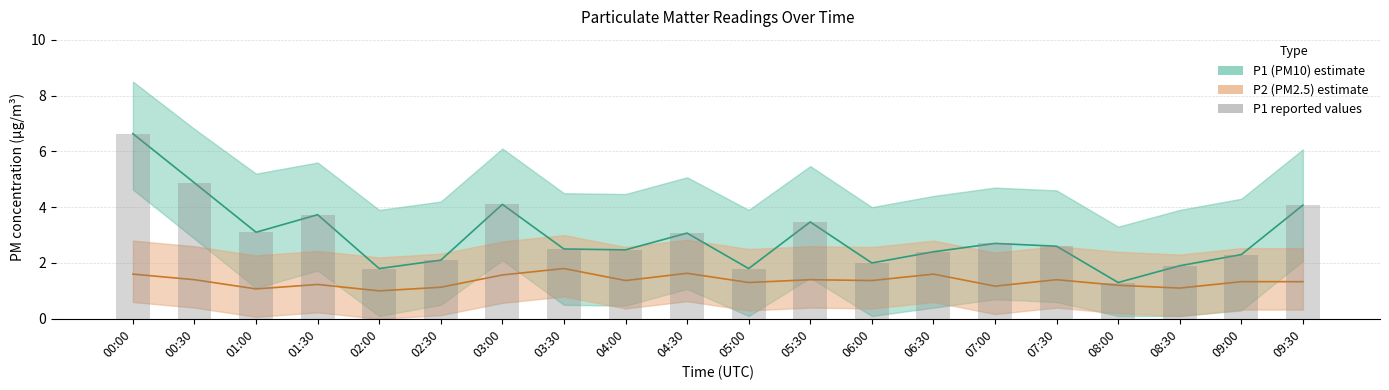

What is the highest value of the P1 reported series?

6.6